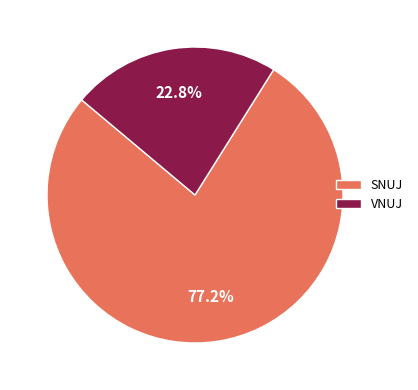

To the nearest percent, what is the difference between the largest and smallest slice percentages?

54%